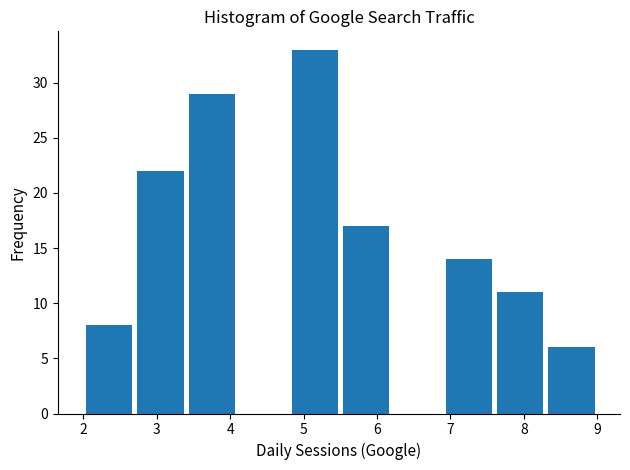

Over which range of the x-axis is the bar tallest?

4.8 to 5.5